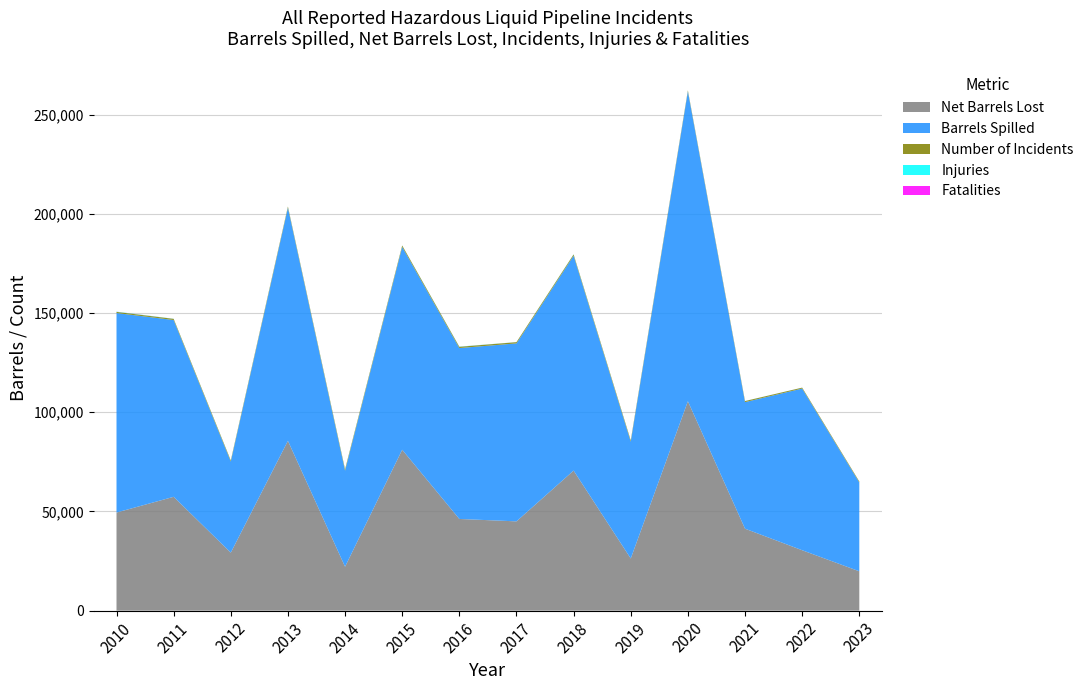

Reading right to left, transcribe all the data shown in this chart.

Injuries: 2023=36	2022=20	2021=33	2020=37	2019=34	2018=78	2017=32	2016=88	2015=48	2014=94	2013=44	2012=57	2011=55	2010=108
Barrels Spilled: 2023=44794	2022=81483	2021=63785	2020=156110	2019=58869	2018=108300	2017=89698	2016=86135	2015=102226	2014=48383	2013=117464	2012=45885	2011=89110	2010=100558
Net Barrels Lost: 2023=19838	2022=30457	2021=41319	2020=105558	2019=26287	2018=70600	2017=45006	2016=46221	2015=81100	2014=22155	2013=85595	2012=29248	2011=57375	2010=49452
Number of Incidents: 2023=452	2022=466	2021=533	2020=559	2019=644	2018=625	2017=625	2016=629	2015=705	2014=694	2013=611	2012=559	2011=578	2010=577
Fatalities: 2023=15	2022=3	2021=11	2020=15	2019=11	2018=7	2017=7	2016=16	2015=11	2014=19	2013=9	2012=12	2011=13	2010=22